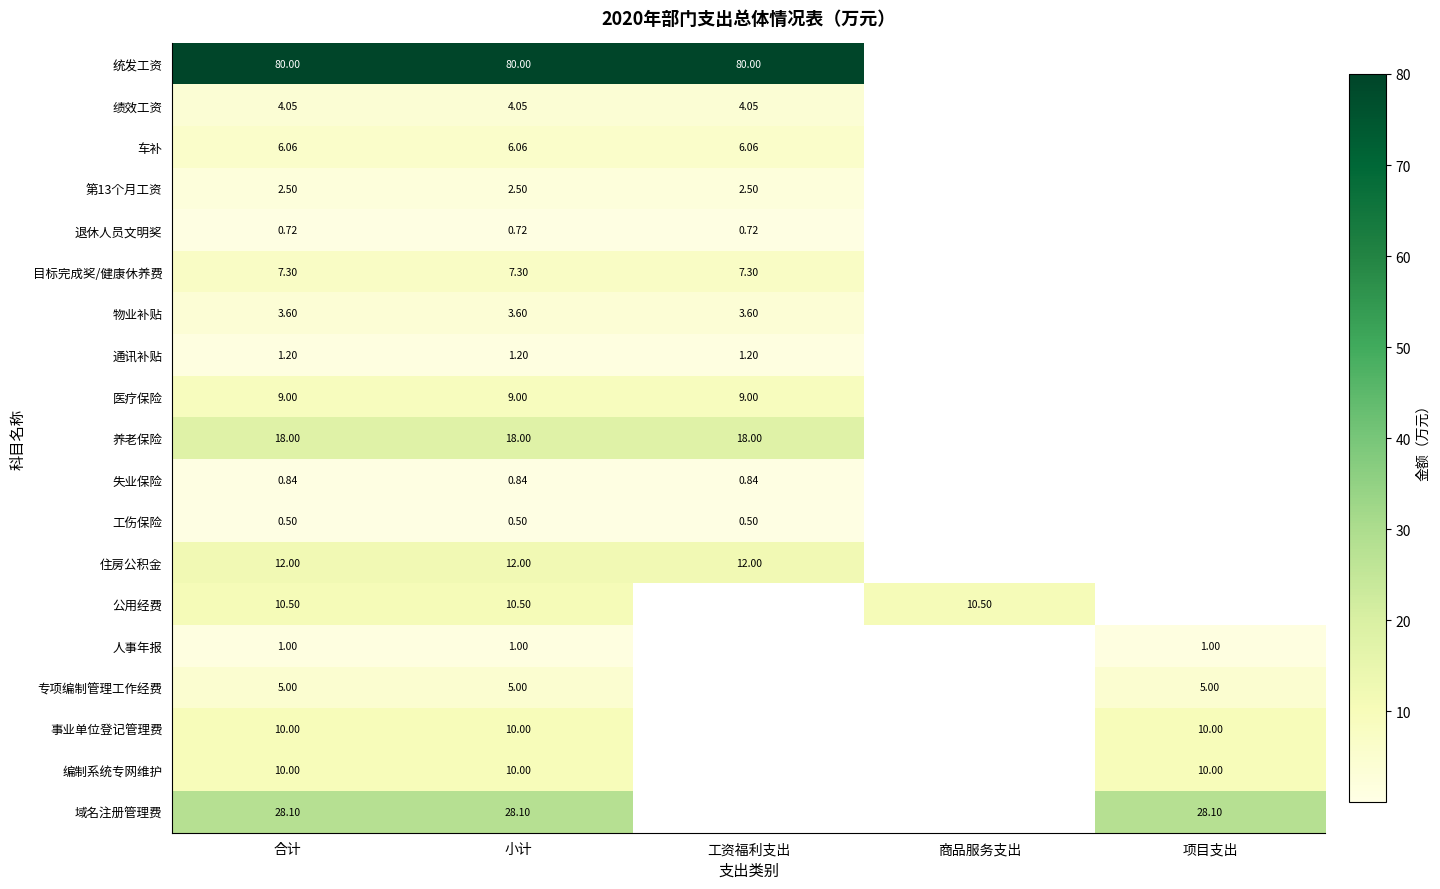

Is the value of 通讯补贴 at 小计 greater than the value of 公用经费 at 合计?

No